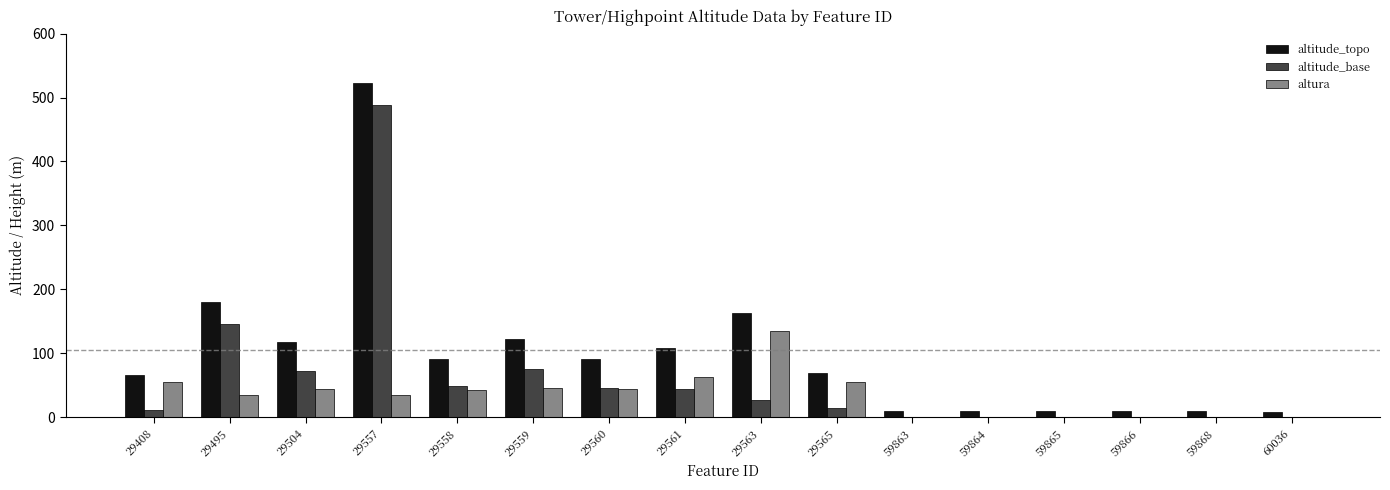

What is the highest value of the altitude_base series?

488.0